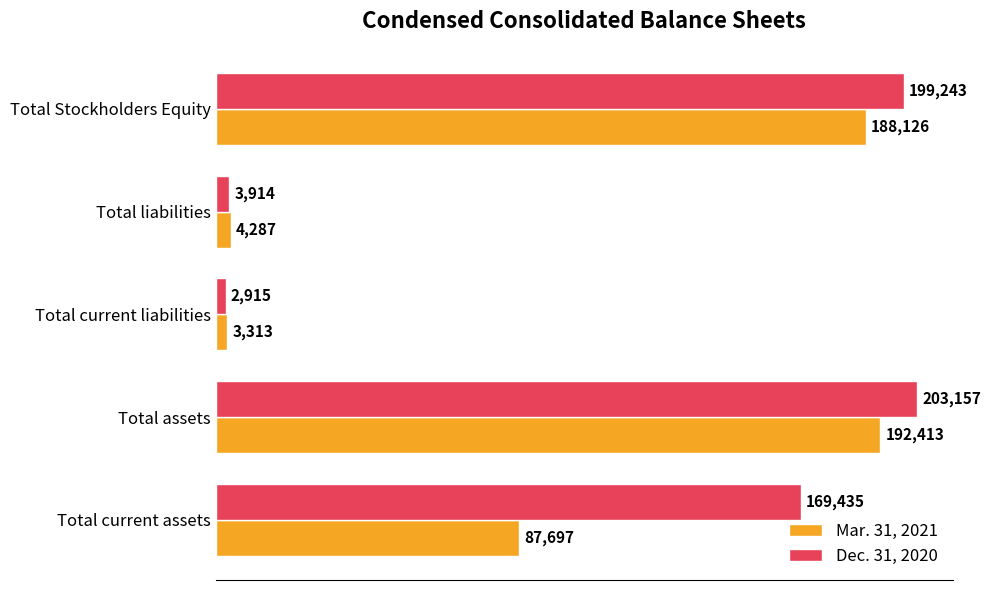

List the series in order of their peak value, lowest first.

Mar. 31, 2021, Dec. 31, 2020